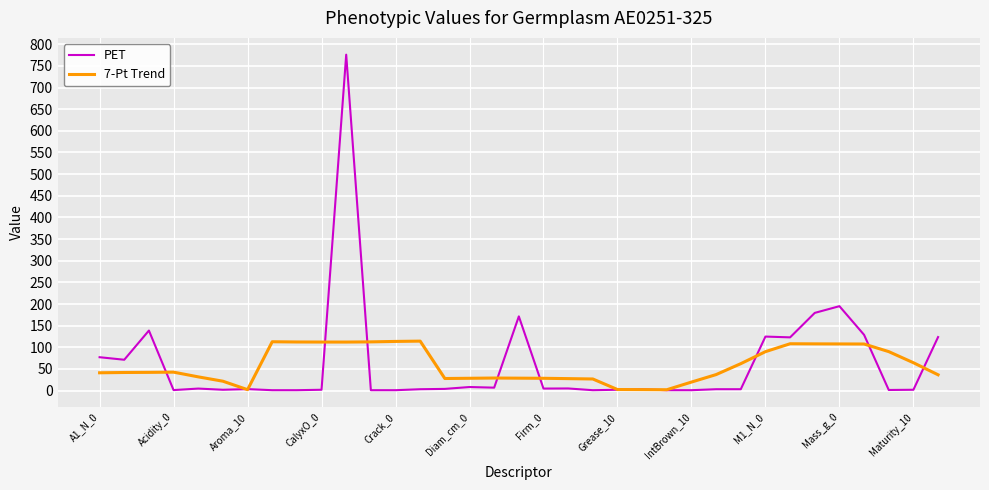

What are all the series names shown in the legend?

PET, 7-Pt Trend